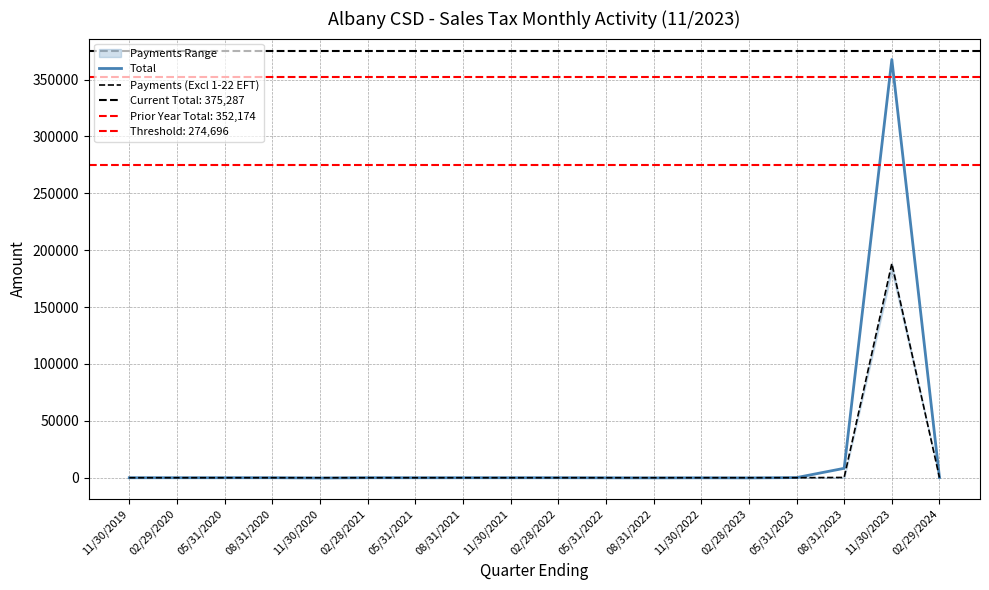

Which series has the widest spread of values?

Total